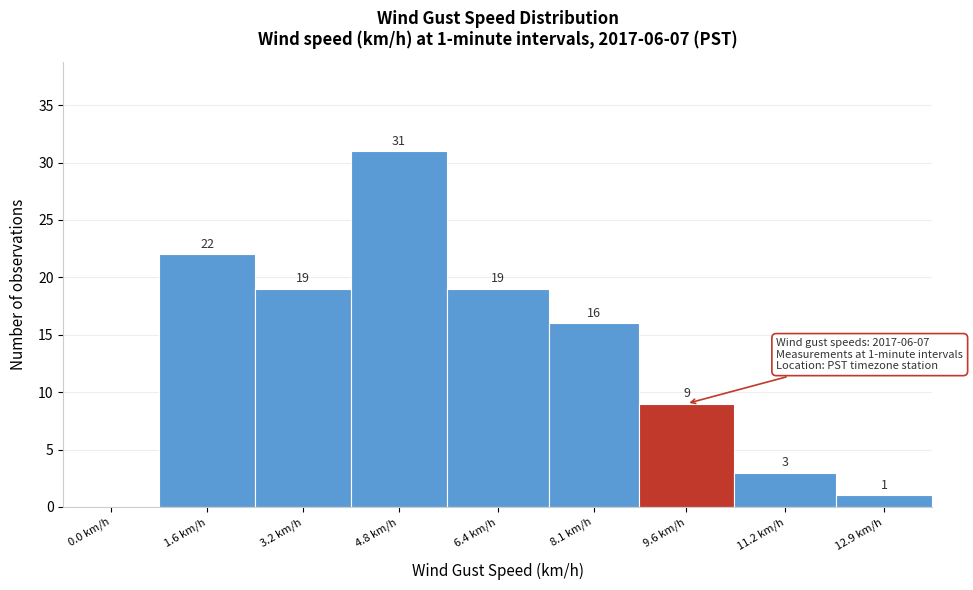

Reading left to right, what are all the values shown in this chart?

0.0 km/h=0	1.6 km/h=22	3.2 km/h=19	4.8 km/h=31	6.4 km/h=19	8.1 km/h=16	9.6 km/h=9	11.2 km/h=3	12.9 km/h=1